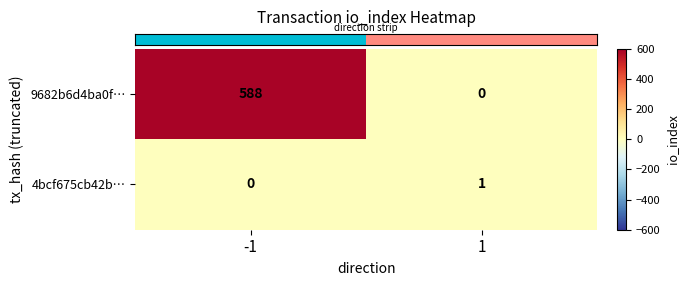

What is the maximum value shown in the chart?

588